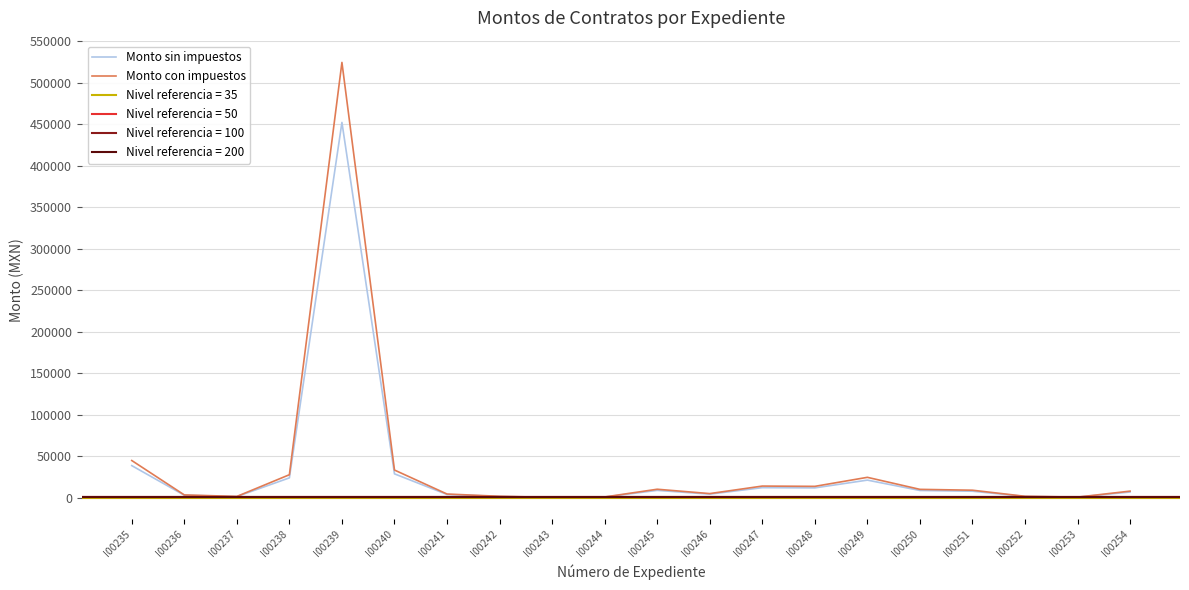

What is the maximum value for Monto con impuestos?

524545.0